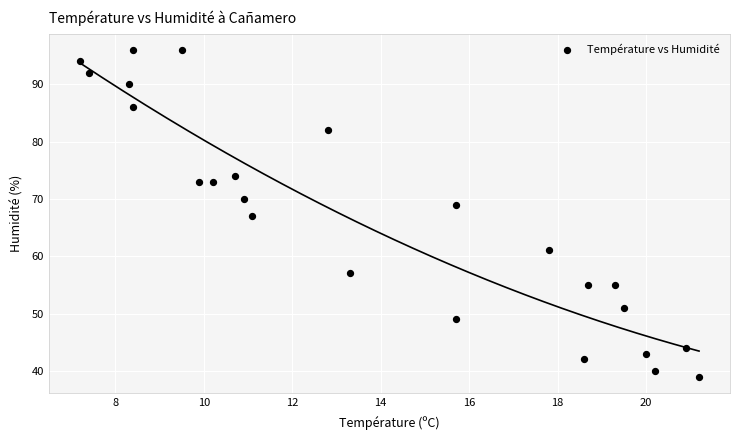

What is the range of Y values (max minus min)?

57